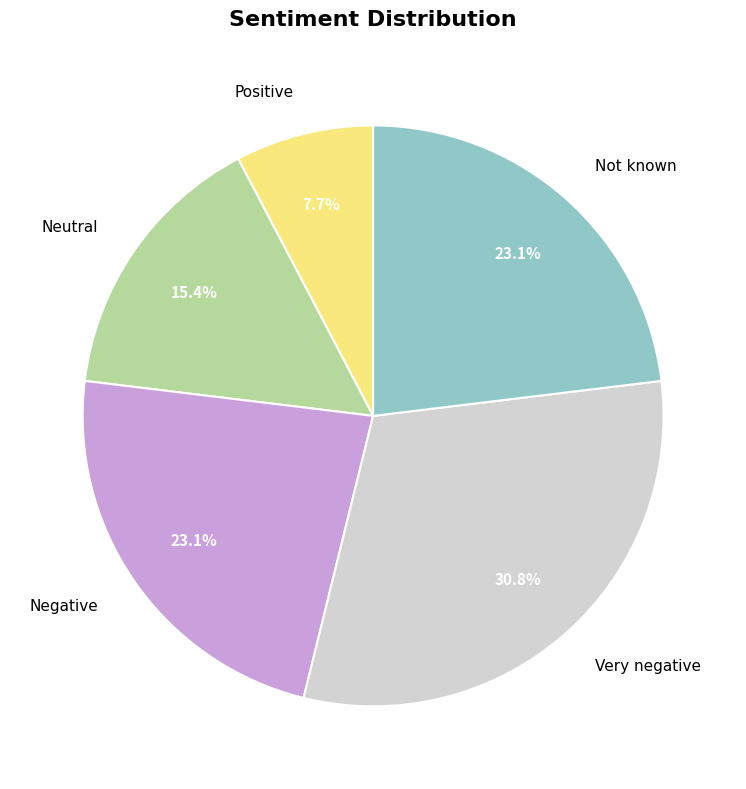

Which category has the smallest portion of the pie?

Positive